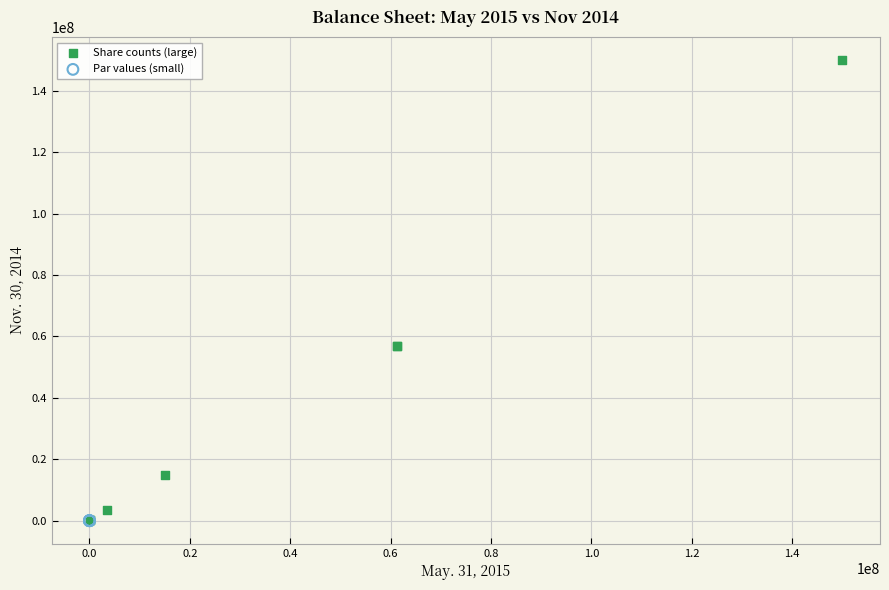

Which series has the largest Y range (max minus min)?

Share counts (large)